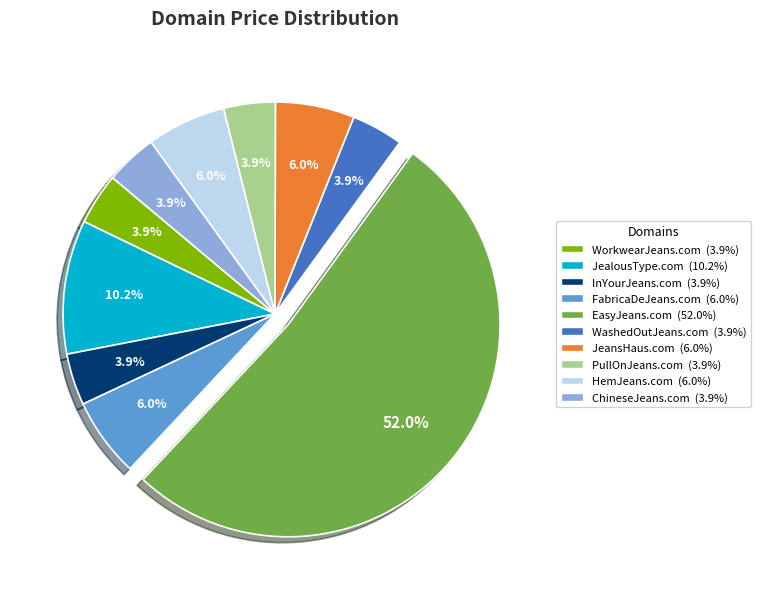

What percentage is the EasyJeans.com slice, to the nearest percent?

52%